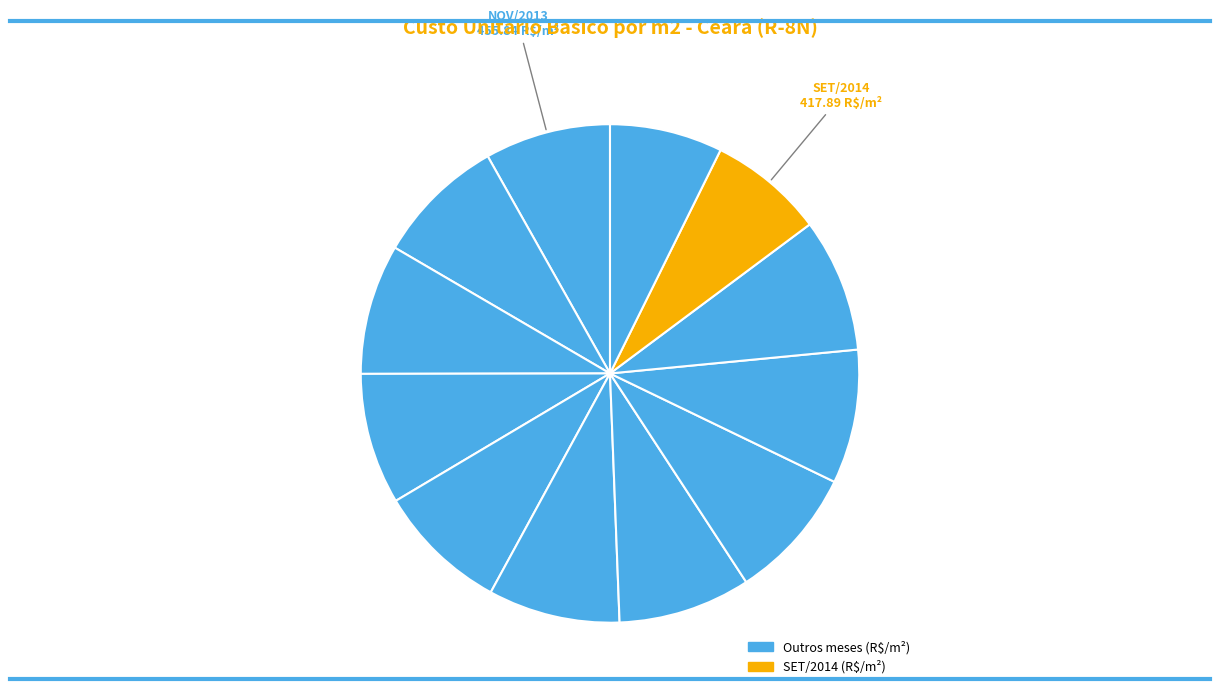

How many slices are in this pie chart?

12